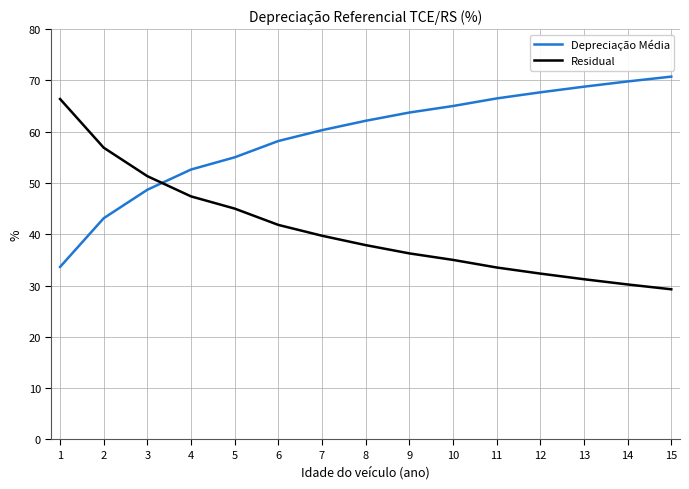

The value of Depreciação Média at 3 is 48.7. True or false?

True